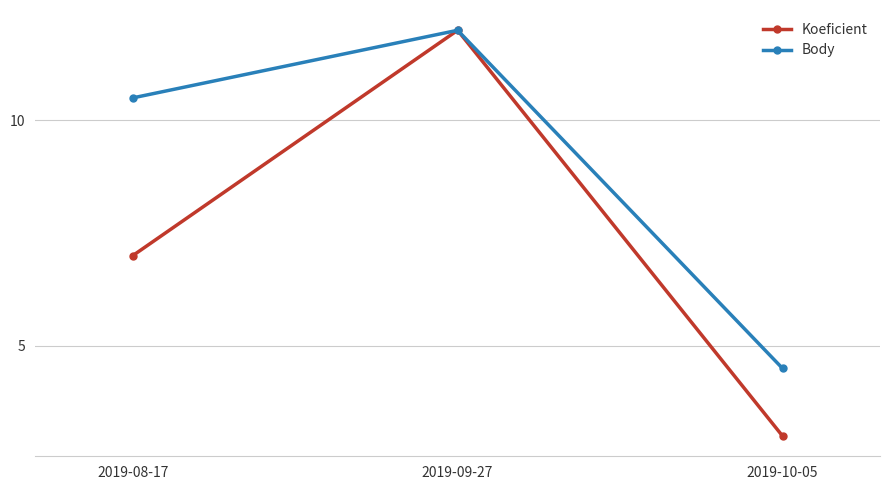

Reading left to right, transcribe all the data shown in this chart.

Koeficient: 7.0	12.0	3.0
Body: 10.5	12.0	4.5